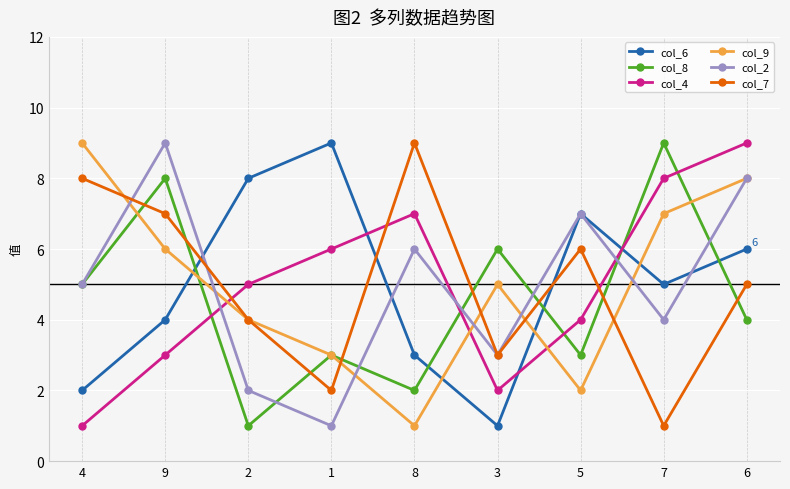

Where is the first local minimum for col_8?

2